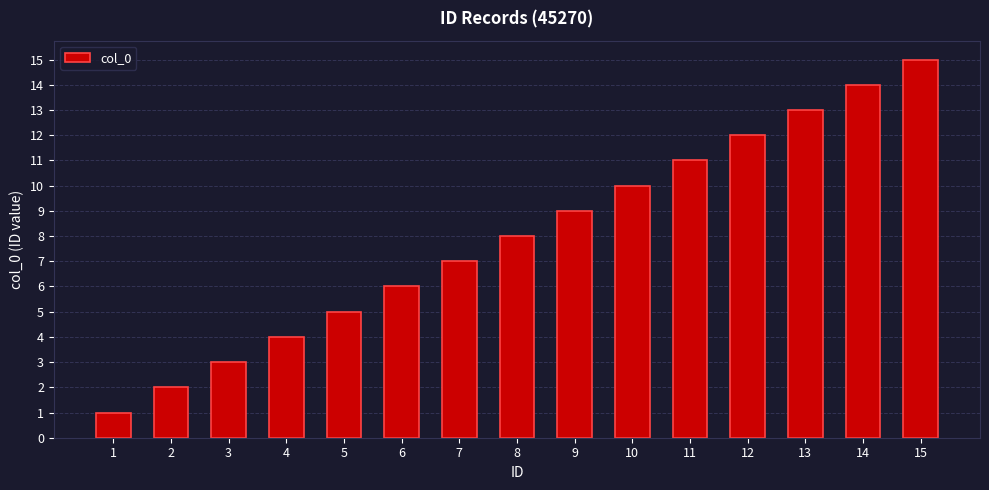

Rank the categories by value from lowest to highest.

1, 2, 3, 4, 5, 6, 7, 8, 9, 10, 11, 12, 13, 14, 15